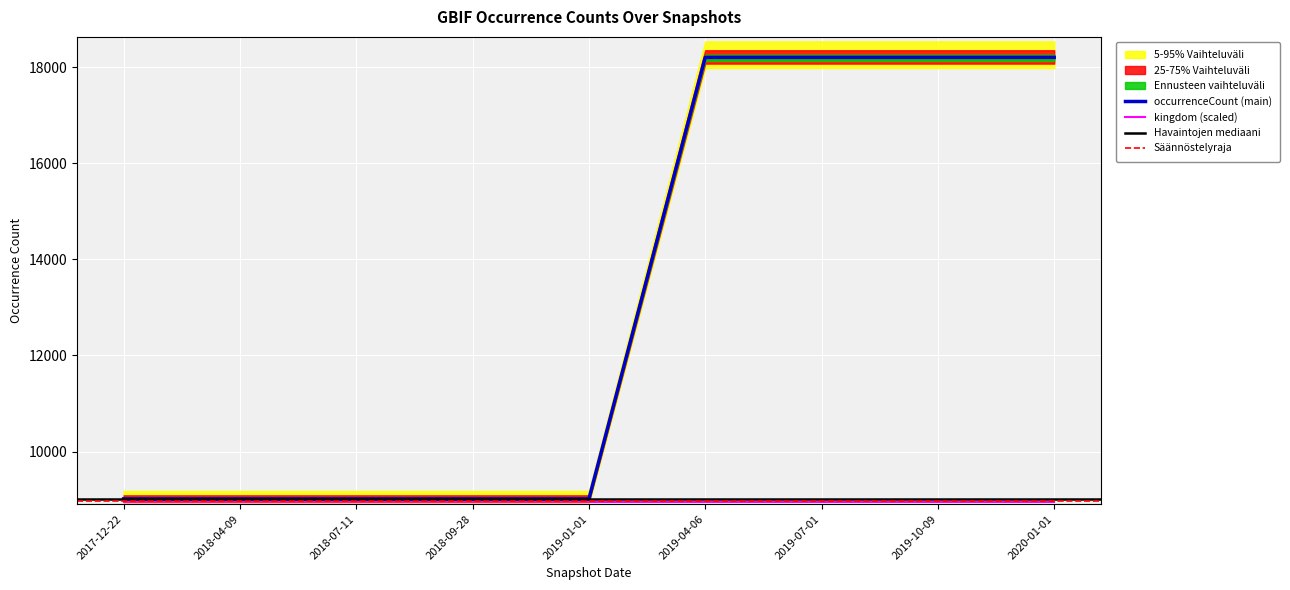

Reading left to right, extract all data points from this chart.

9014.8	9014.8	9014.8	9014.8	9014.8	18204.3	18204.3	18204.3	18204.3